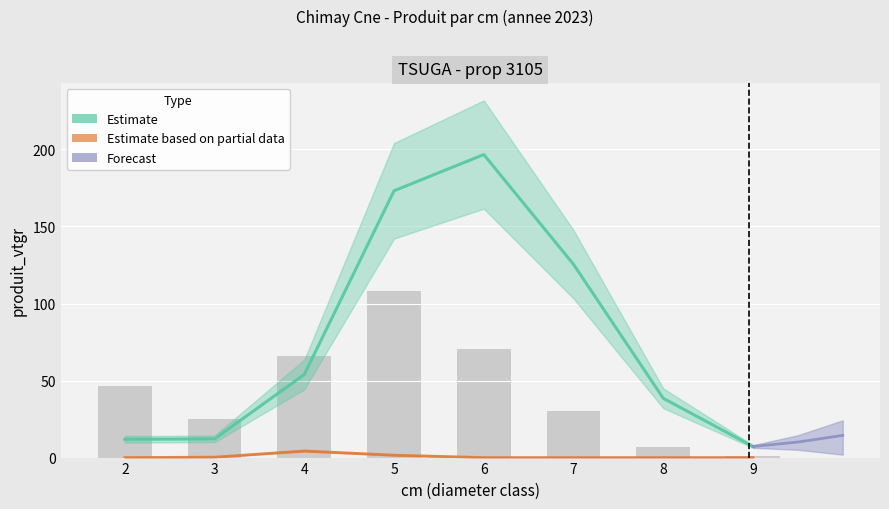

Reading left to right, extract all data points from this chart.

produit_vtgr_NORMAL: 11.9	12.1	53.9	173.2	196.7	125.4	38.5	7.2
produit_vtgr_SEC: 0.0	0.3	4.3	1.6	0.0	0.0	0.0	0.0
produit_nbre_NORMAL: 46.6	25.2	65.9	108.2	70.7	30.0	7.0	1.1